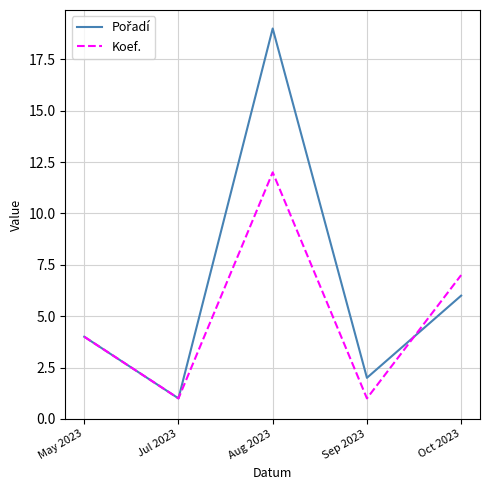

Is it true that Koef. equals 4 at May 2023?

True